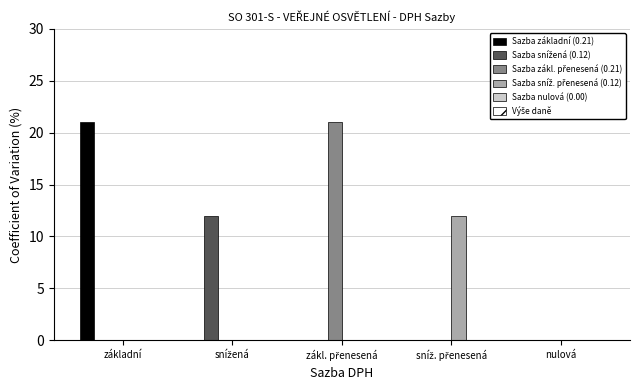

Between základní and nulová, which series saw the biggest shift?

Sazba základní (0.21)